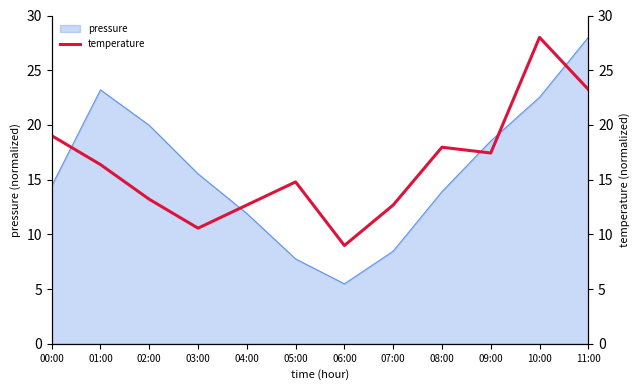

True or false: pressure has a value of 22.0 at 03:00.

False